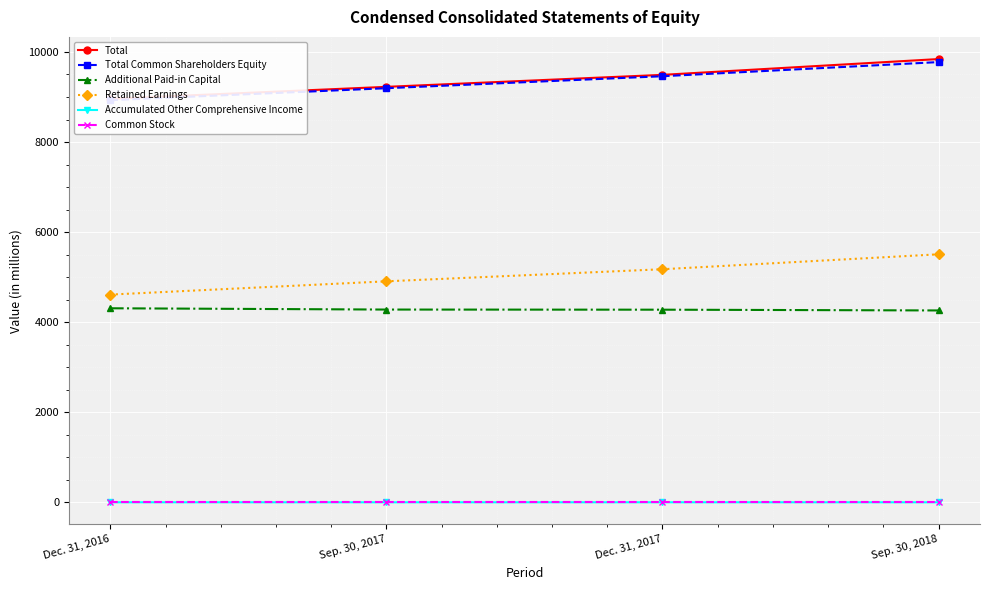

What is the value of the Additional Paid-in Capital point at the 3rd from the left?

4278.5